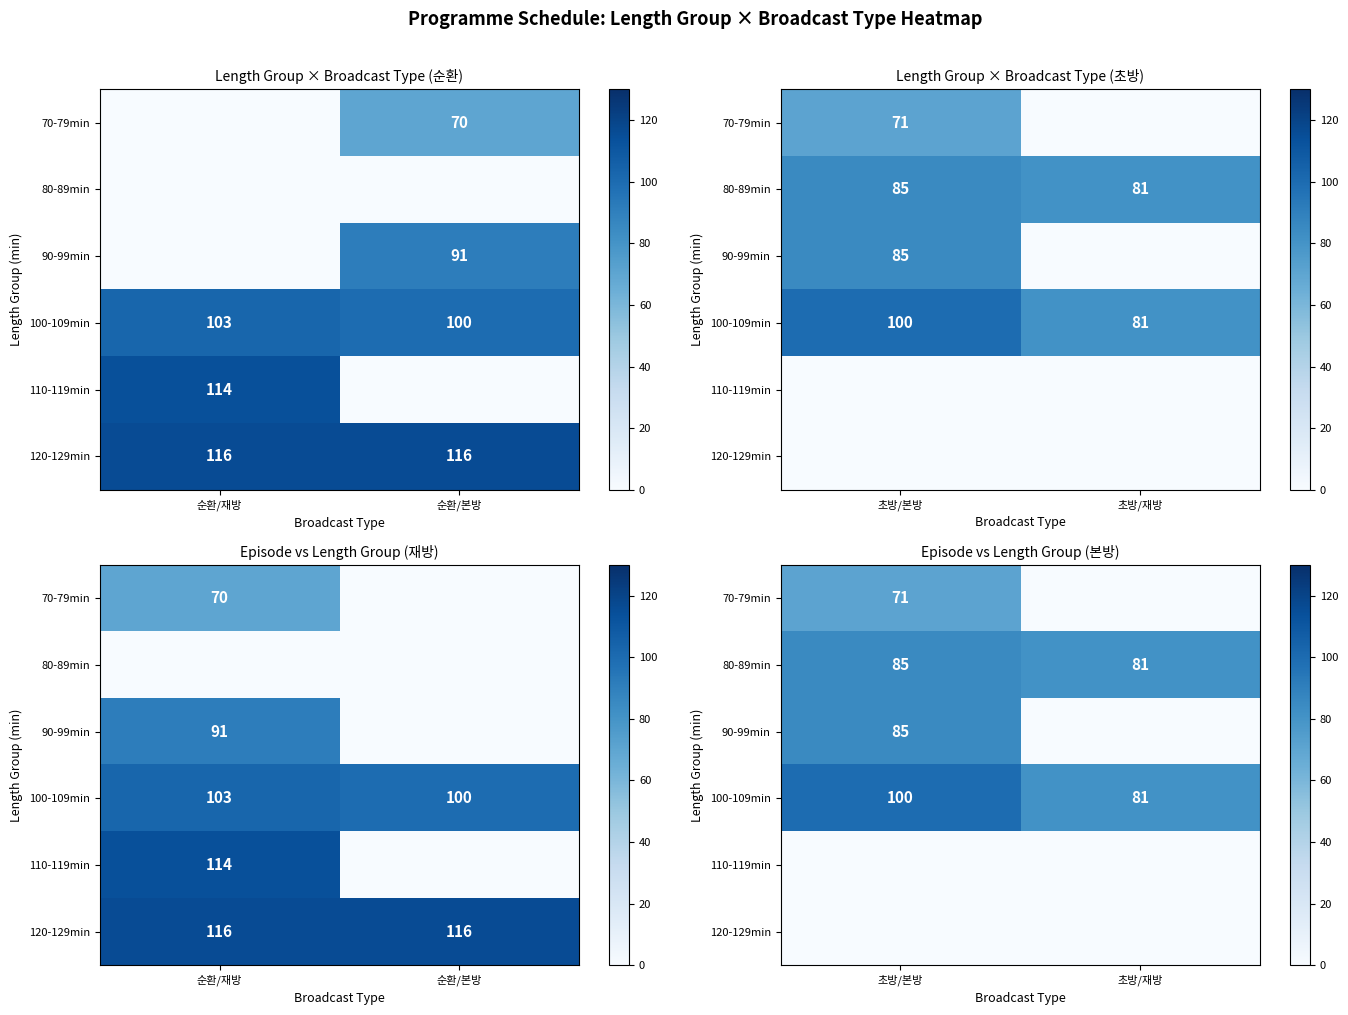

Is the value of 90-99min at 초방/재방 greater than the value of 80-89min at 초방/재방?

No